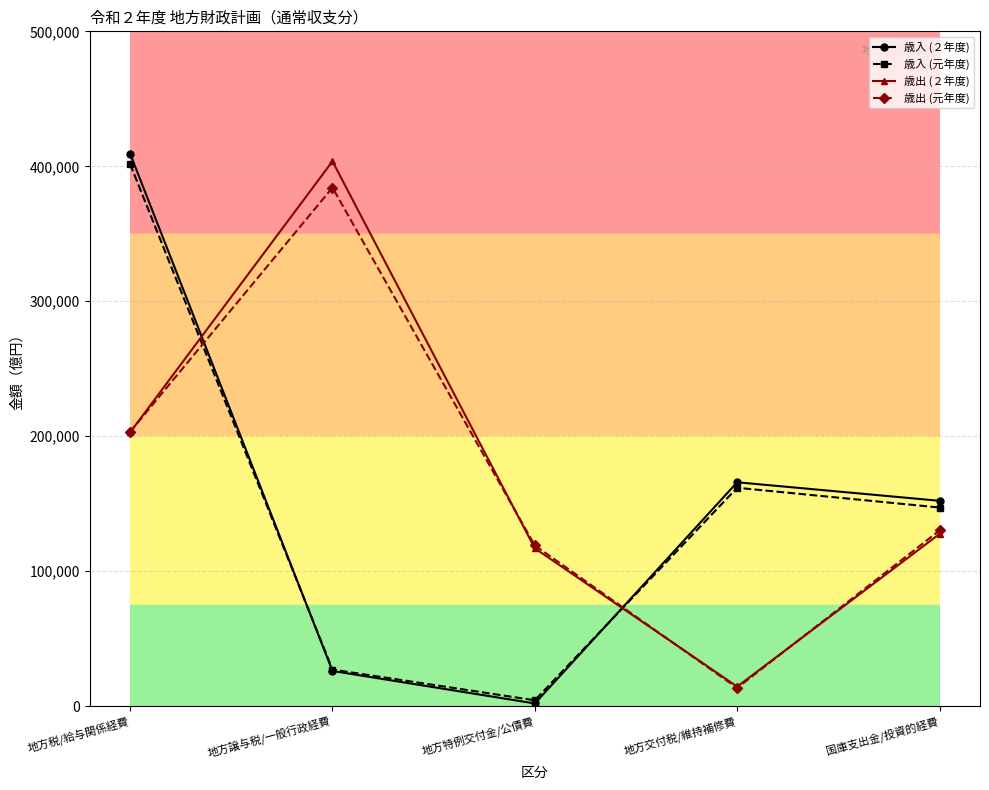

In 歳入 (元年度), how many points are lower than both neighbors (excluding endpoints)?

1